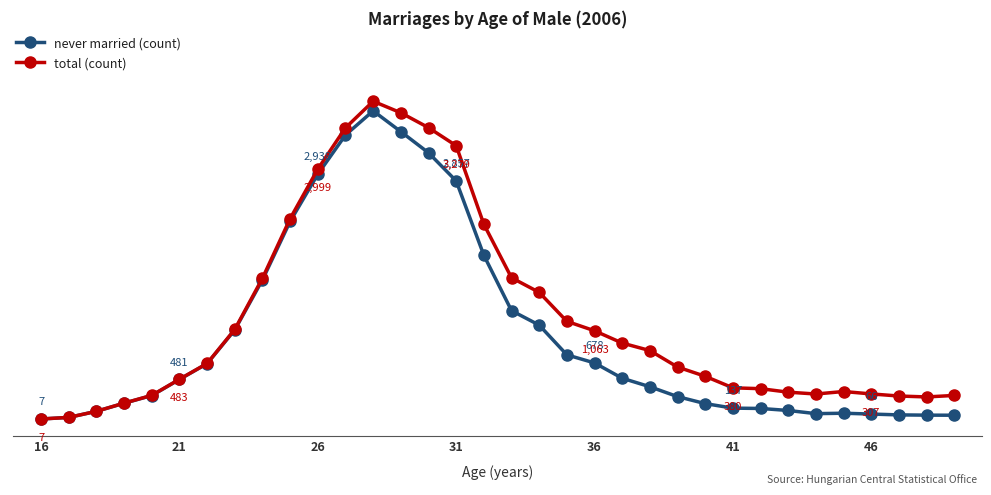

What is the difference between the second highest and minimum values in the never married (count) series?

3440